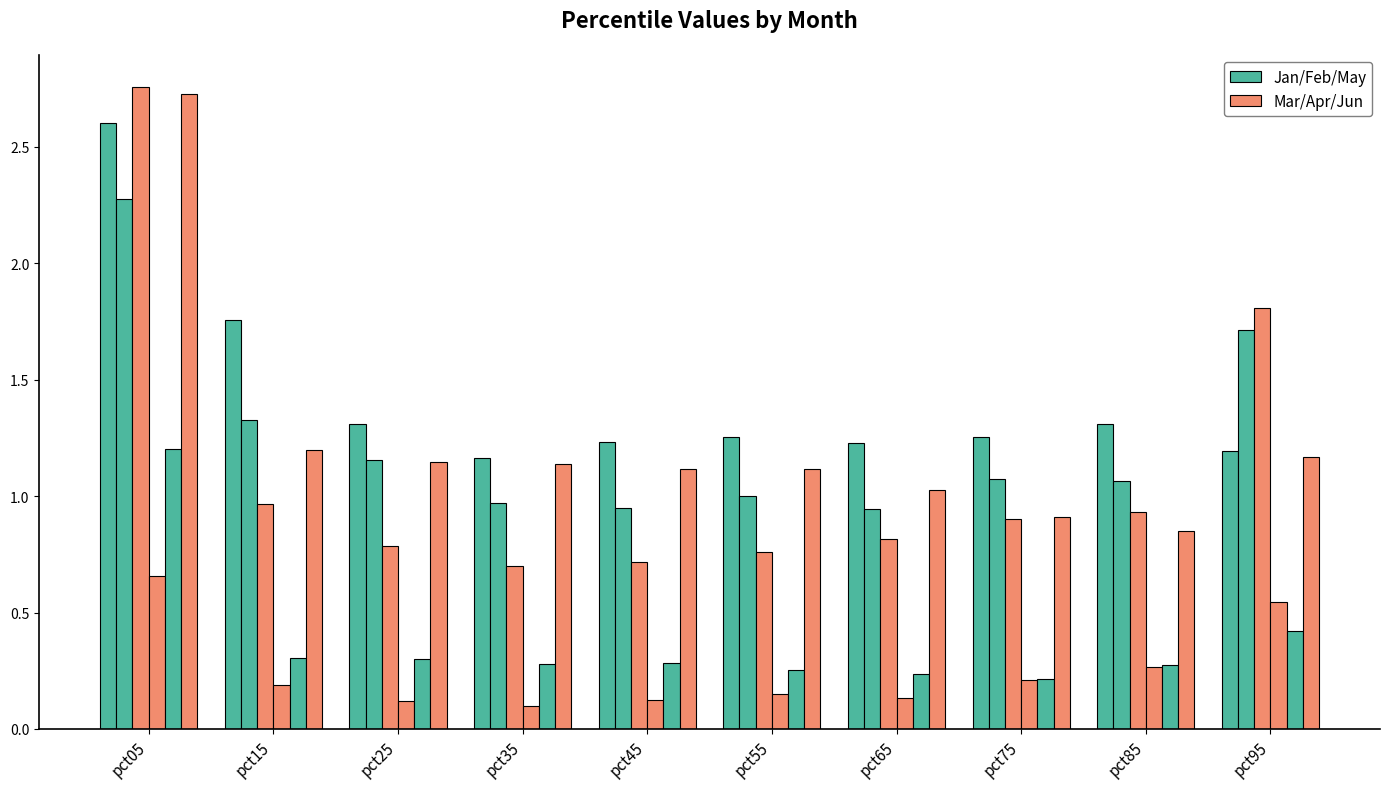

Reading left to right, extract all data points from this chart.

Jan: pct05=2.6	pct15=1.8	pct25=1.3	pct35=1.2	pct45=1.2	pct55=1.3	pct65=1.2	pct75=1.3	pct85=1.3	pct95=1.2
Feb: pct05=2.3	pct15=1.3	pct25=1.2	pct35=1.0	pct45=0.9	pct55=1.0	pct65=0.9	pct75=1.1	pct85=1.1	pct95=1.7
Mar: pct05=2.8	pct15=1.0	pct25=0.8	pct35=0.7	pct45=0.7	pct55=0.8	pct65=0.8	pct75=0.9	pct85=0.9	pct95=1.8
Apr: pct05=0.7	pct15=0.2	pct25=0.1	pct35=0.1	pct45=0.1	pct55=0.1	pct65=0.1	pct75=0.2	pct85=0.3	pct95=0.5
May: pct05=1.2	pct15=0.3	pct25=0.3	pct35=0.3	pct45=0.3	pct55=0.3	pct65=0.2	pct75=0.2	pct85=0.3	pct95=0.4
Jun: pct05=2.7	pct15=1.2	pct25=1.1	pct35=1.1	pct45=1.1	pct55=1.1	pct65=1.0	pct75=0.9	pct85=0.9	pct95=1.2